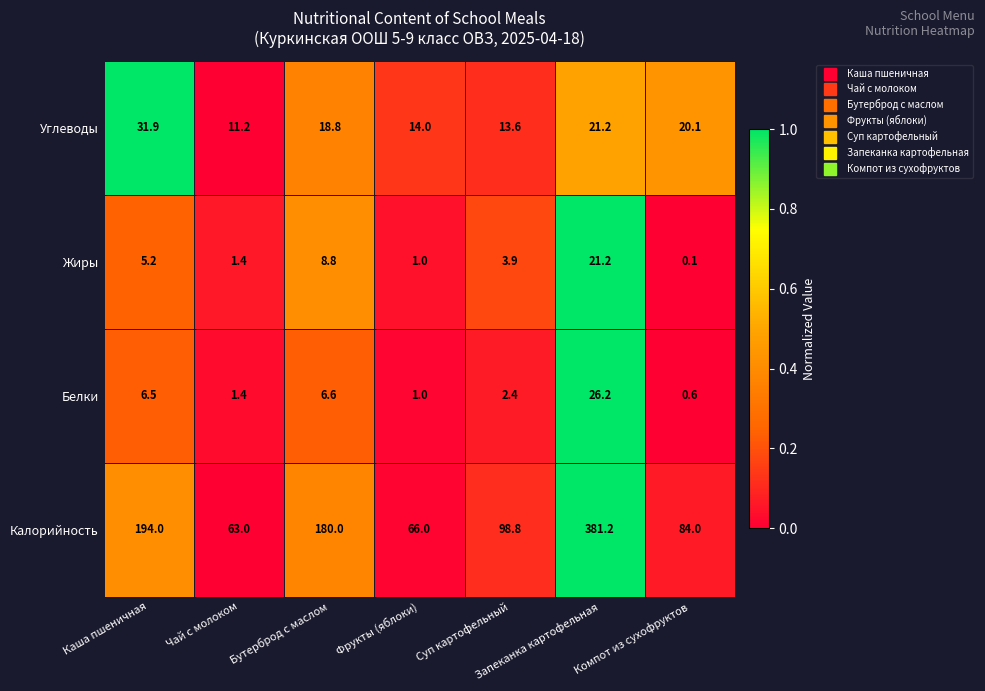

Rank the series at Каша пшеничная from lowest to highest value.

Жиры, Белки, Углеводы, Калорийность